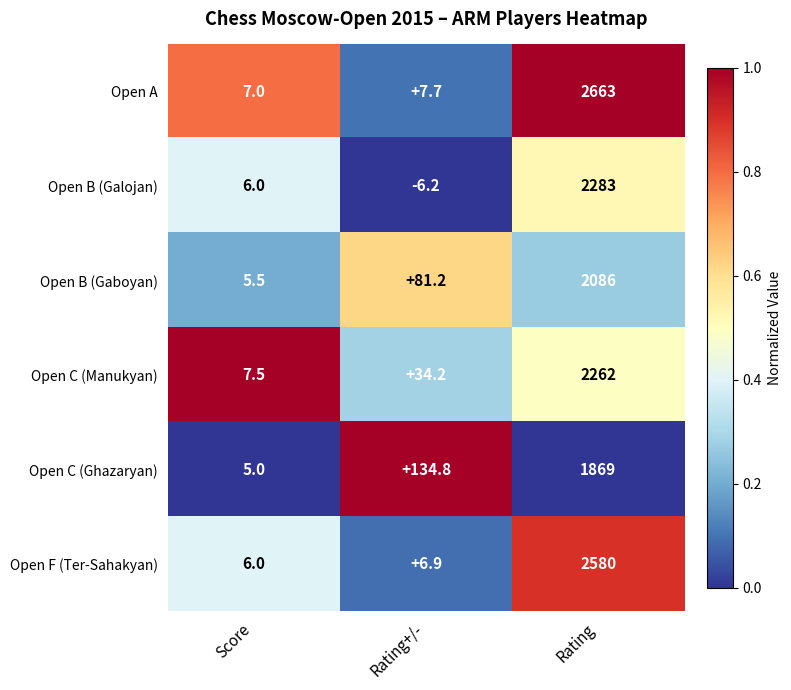

Which series changed the most between Rating+/- and Rating?

Open A